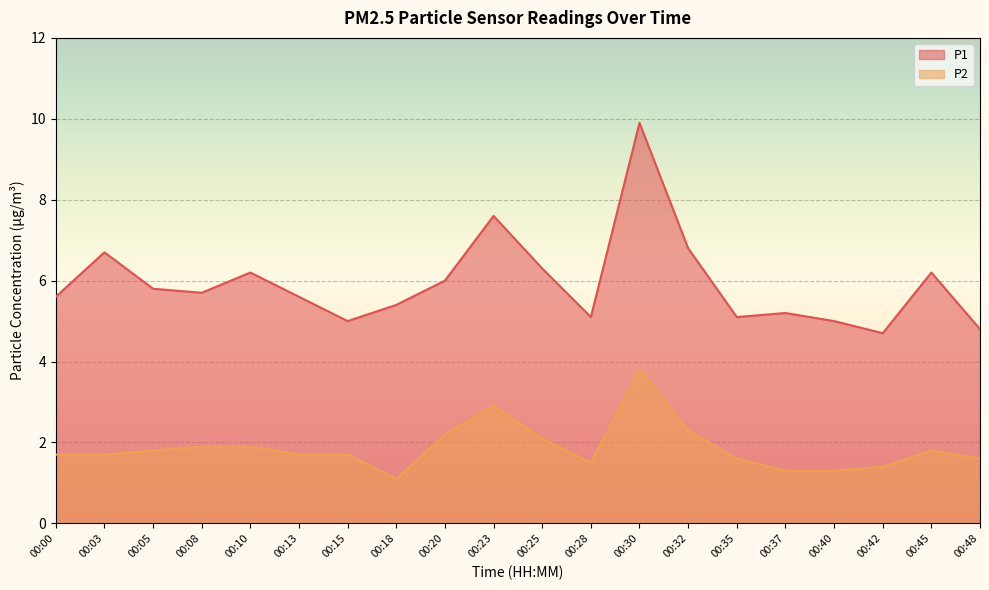

List the series in order of their overall mean, lowest first.

P2, P1